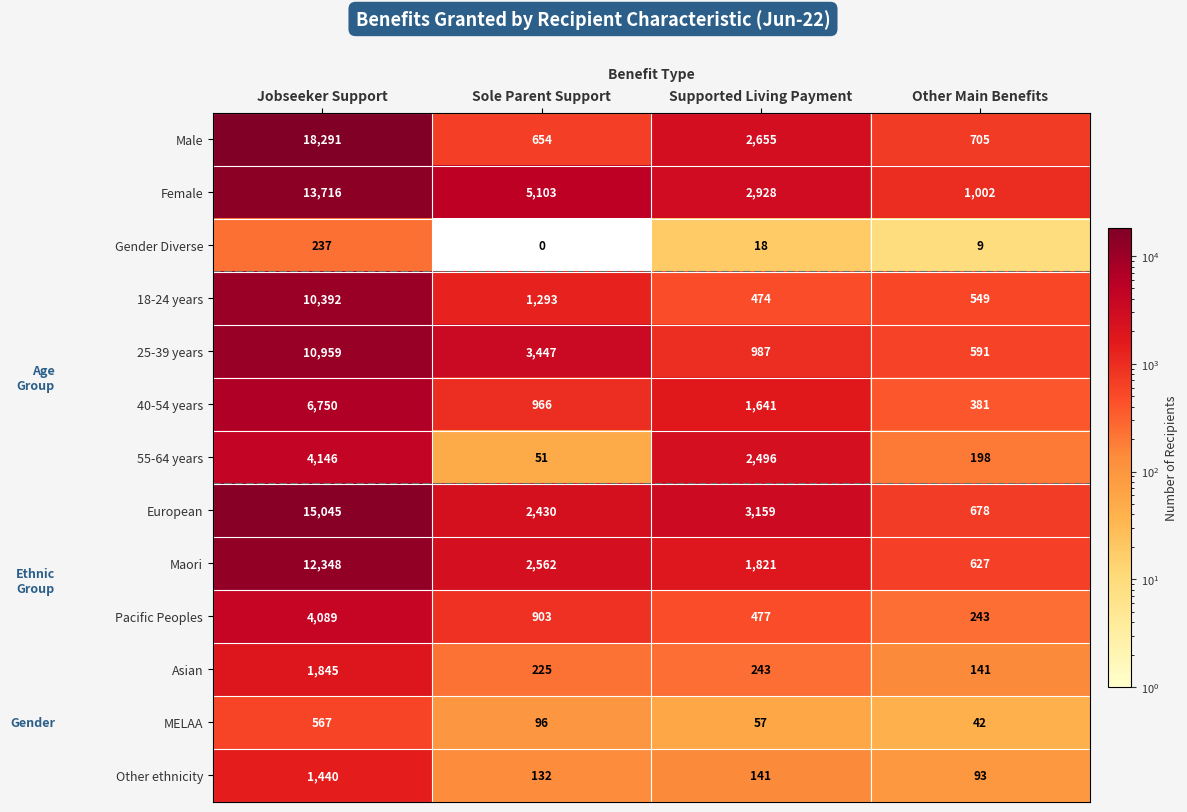

Rank the series by their maximum value, from lowest to highest.

Gender Diverse, MELAA, Other ethnicity, Asian, Pacific Peoples, 55-64 years, 40-54 years, 18-24 years, 25-39 years, Maori, Female, European, Male